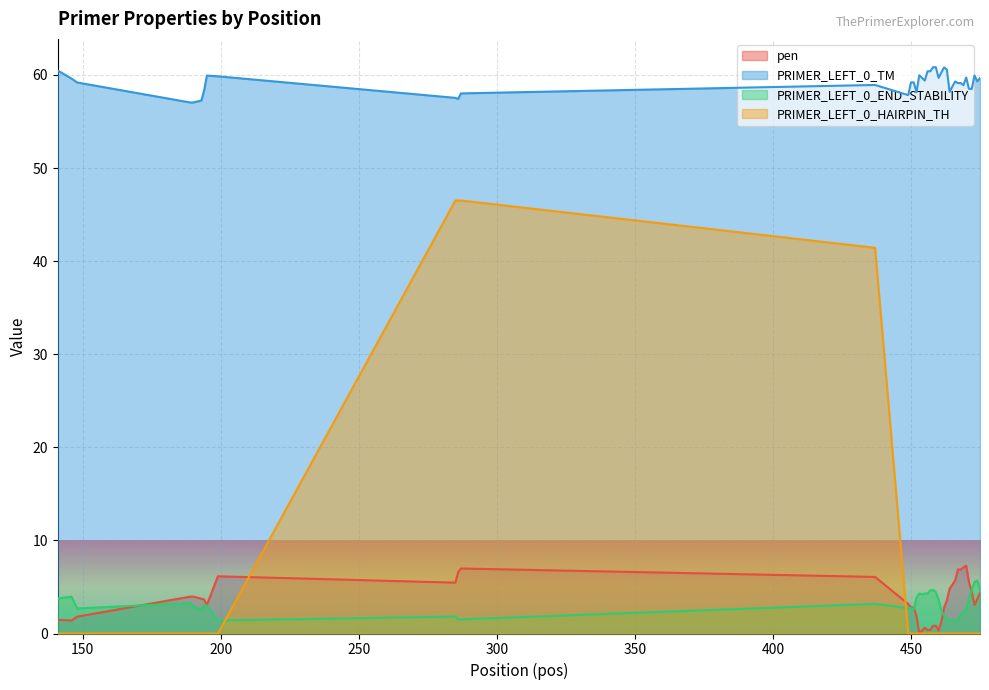

How many interior local valleys does the PRIMER_LEFT_0_END_STABILITY series have?

5